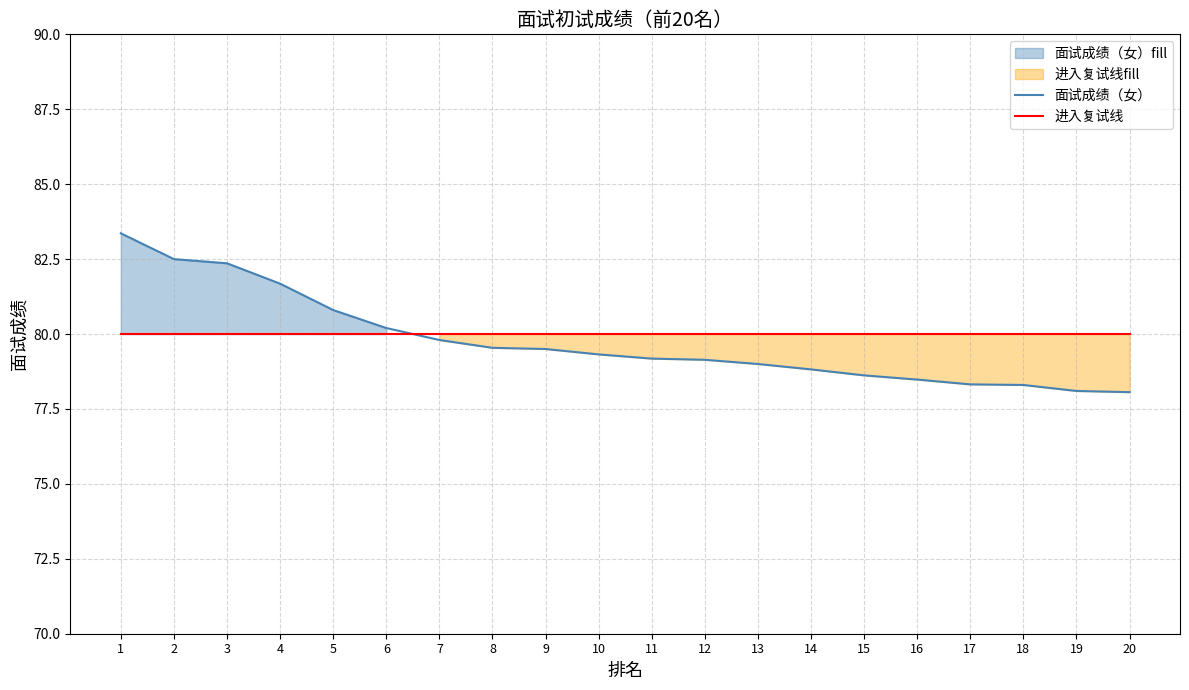

Reading right to left, list all the values displayed in this chart.

面试成绩（女）: 20=78.1	19=78.1	18=78.3	17=78.3	16=78.5	15=78.6	14=78.8	13=79.0	12=79.1	11=79.2	10=79.3	9=79.5	8=79.5	7=79.8	6=80.2	5=80.8	4=81.7	3=82.4	2=82.5	1=83.4
进入复试线: 20=80.0	19=80.0	18=80.0	17=80.0	16=80.0	15=80.0	14=80.0	13=80.0	12=80.0	11=80.0	10=80.0	9=80.0	8=80.0	7=80.0	6=80.0	5=80.0	4=80.0	3=80.0	2=80.0	1=80.0